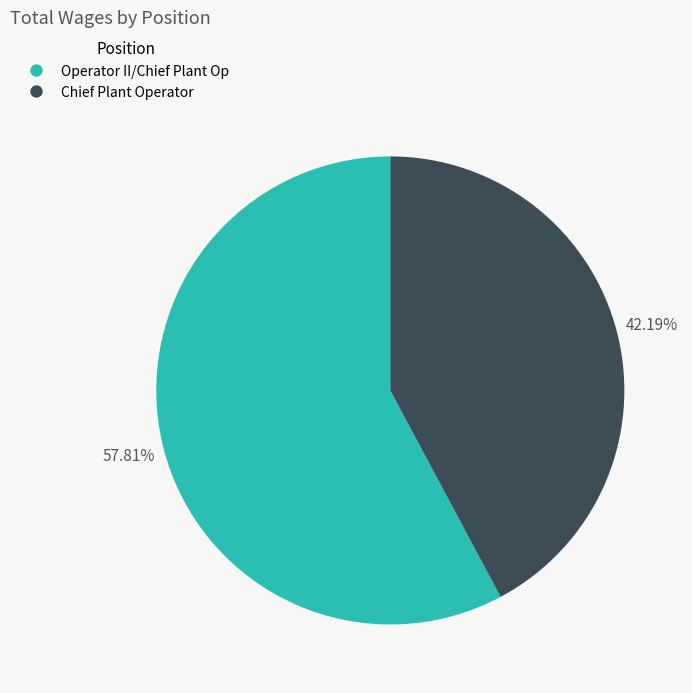

To the nearest percent, what is the average slice percentage?

50%